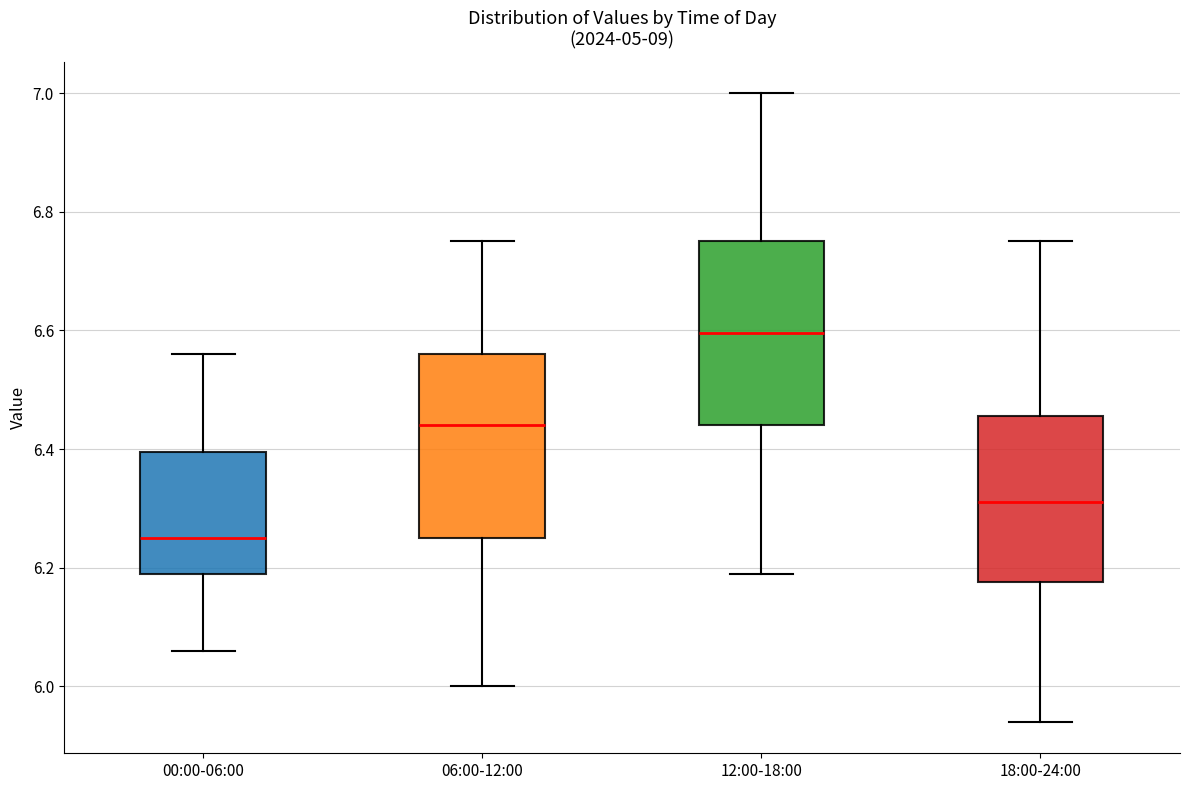

Reading left to right, transcribe this box plot: for each box, give where its median line is, the range the box spans, and where its two whiskers end, as read against the y-axis. The values are not printed on the chart, so give them approximately, as read against the axis.

00:00-06:00: median 6.26, box 6.20 to 6.40, whiskers 6.06 to 6.56
06:00-12:00: median 6.44, box 6.26 to 6.56, whiskers 6.00 to 6.76
12:00-18:00: median 6.60, box 6.44 to 6.76, whiskers 6.20 to 7.00
18:00-24:00: median 6.32, box 6.18 to 6.46, whiskers 5.94 to 6.76